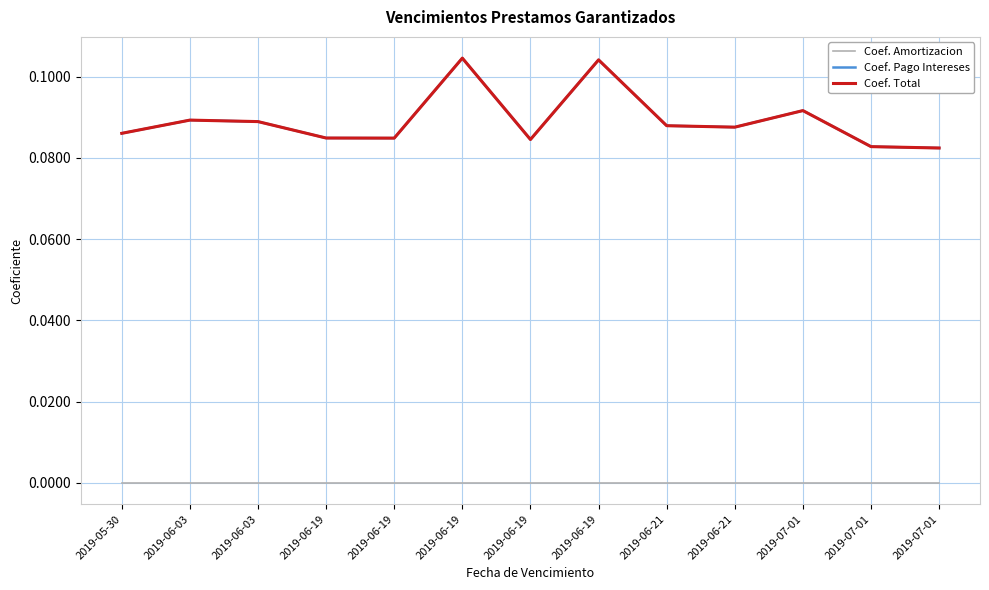

What is the approximate value of Coef. Pago Intereses at 2019-06-19?

0.1